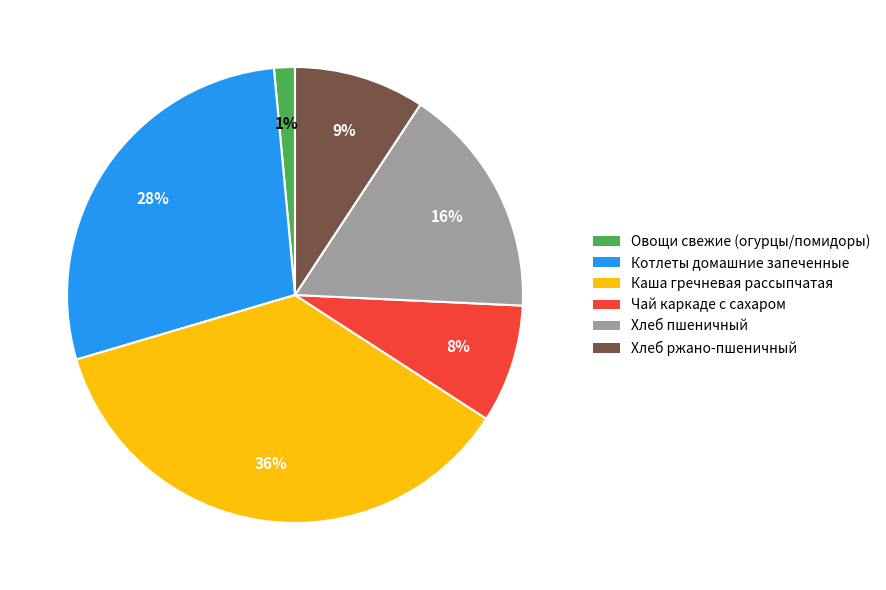

Does Хлеб пшеничный represent more than half of the total?

No